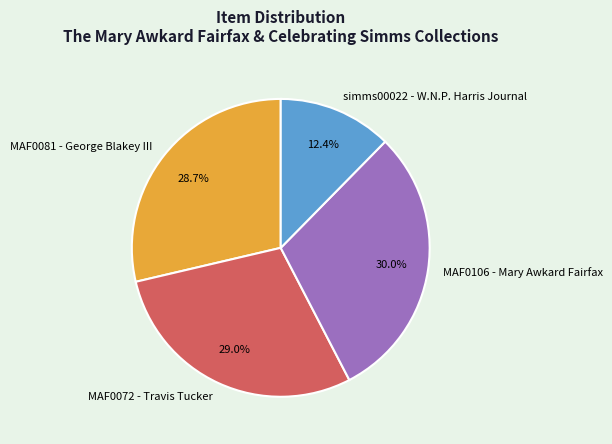

To the nearest percent, what is the difference between the MAF0106 - Mary Awkard Fairfax and MAF0081 - George Blakey III slice percentages?

1%